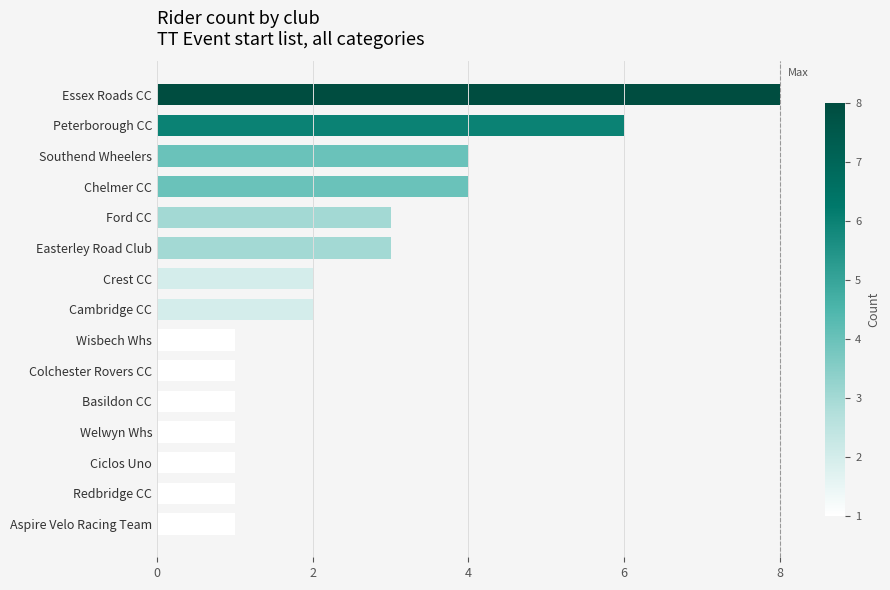

What is the change in value from Essex Roads CC to Crest CC?

-6